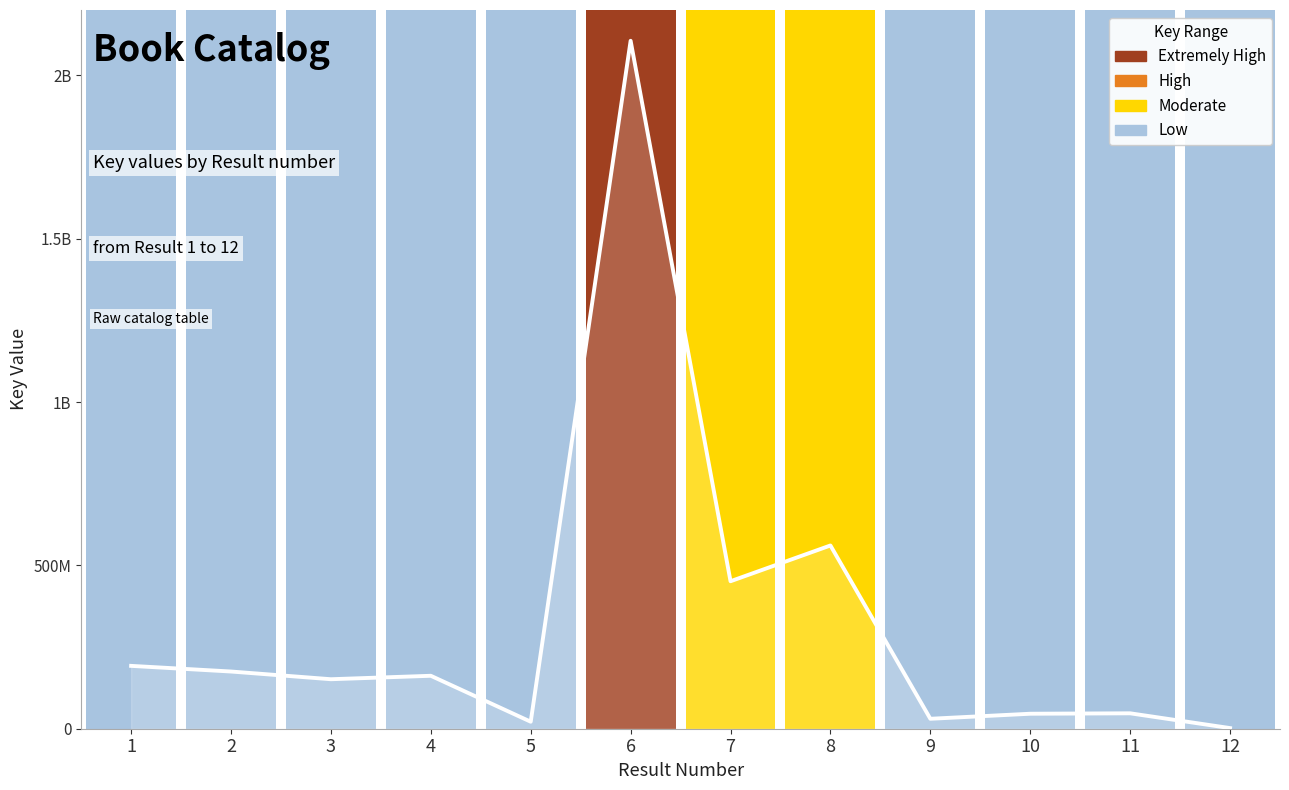

What is the difference between the maximum and minimum values?

2103812284